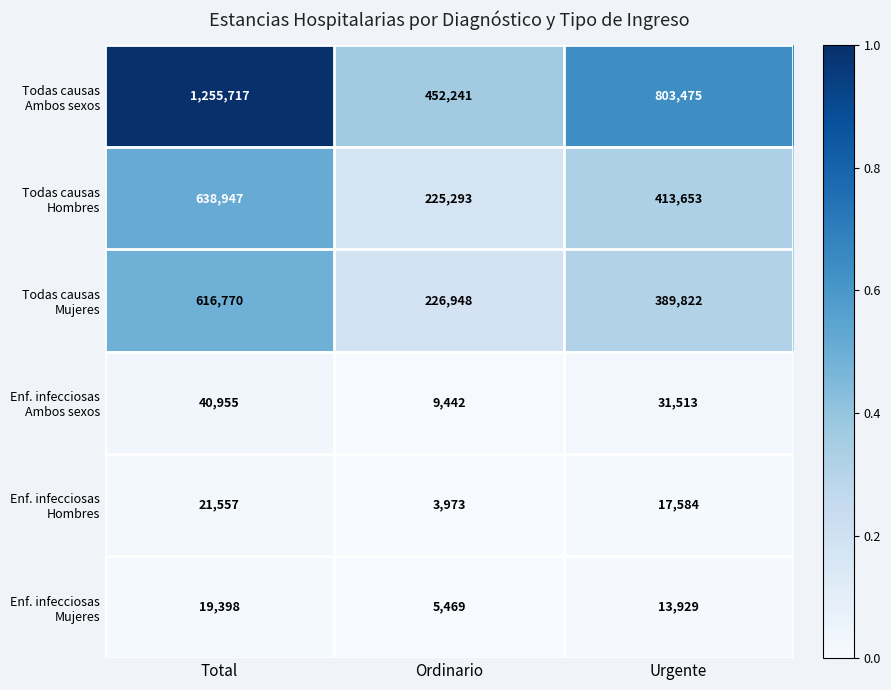

What is the difference between the highest and lowest values at Total?

1236319